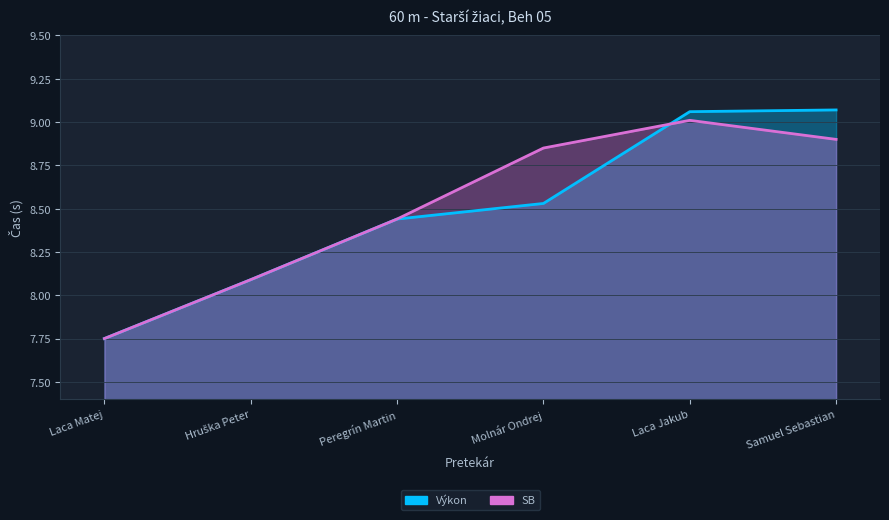

Reading left to right, extract all data points from this chart.

Výkon: 7.8	8.1	8.4	8.5	9.1	9.1
SB: 7.8	8.1	8.4	8.8	9.0	8.9